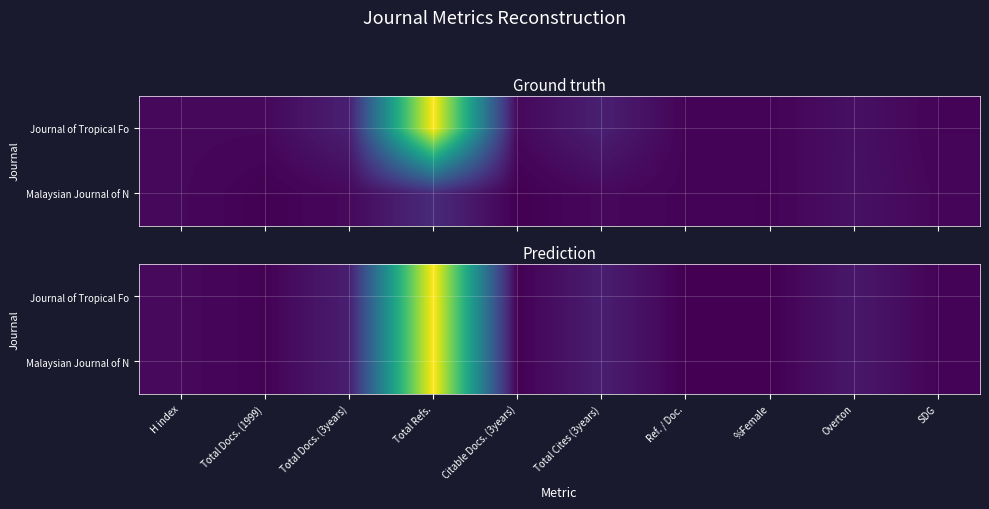

Is it true that Malaysian Journal of N equals 24.4 at Total Docs. (3years)?

False